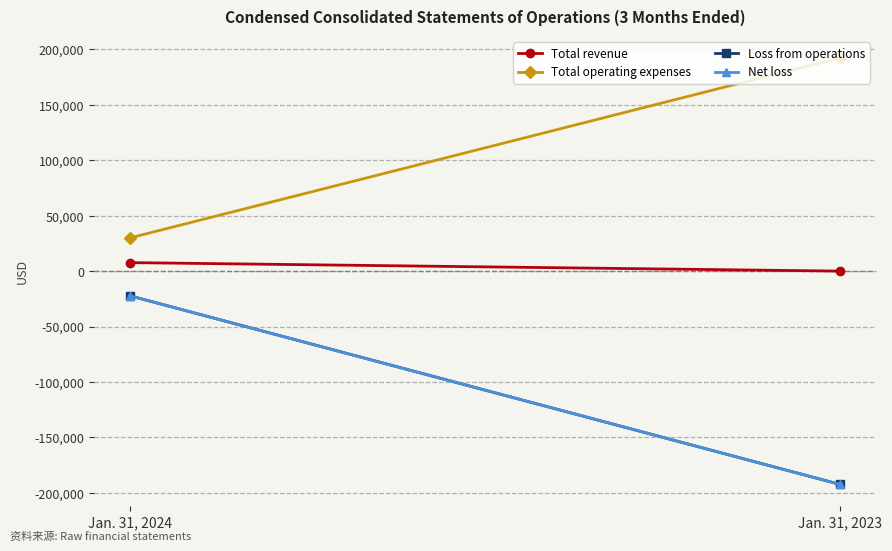

Reading right to left, list all the values displayed in this chart.

Total revenue: 0	7678
Total operating expenses: 192444	29898
Loss from operations: -192444	-22220
Net loss: -192444	-22220